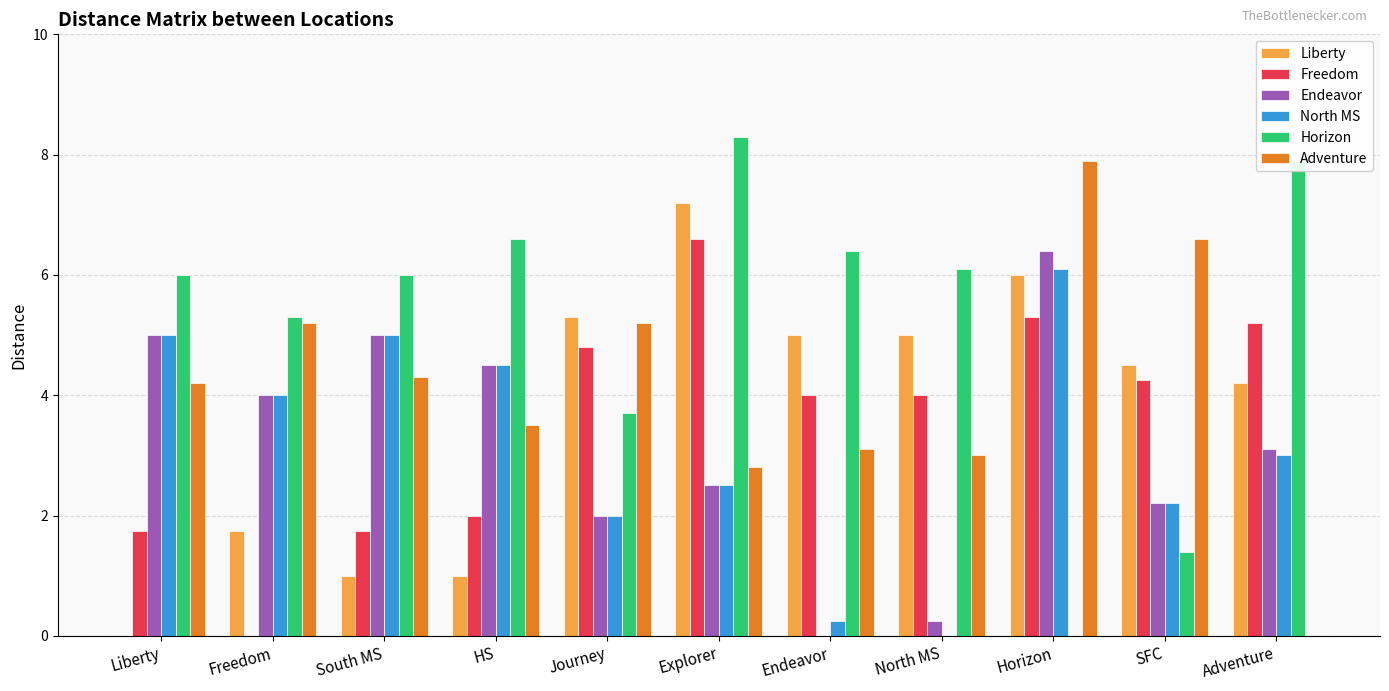

What is the sum of all Horizon values?

57.7